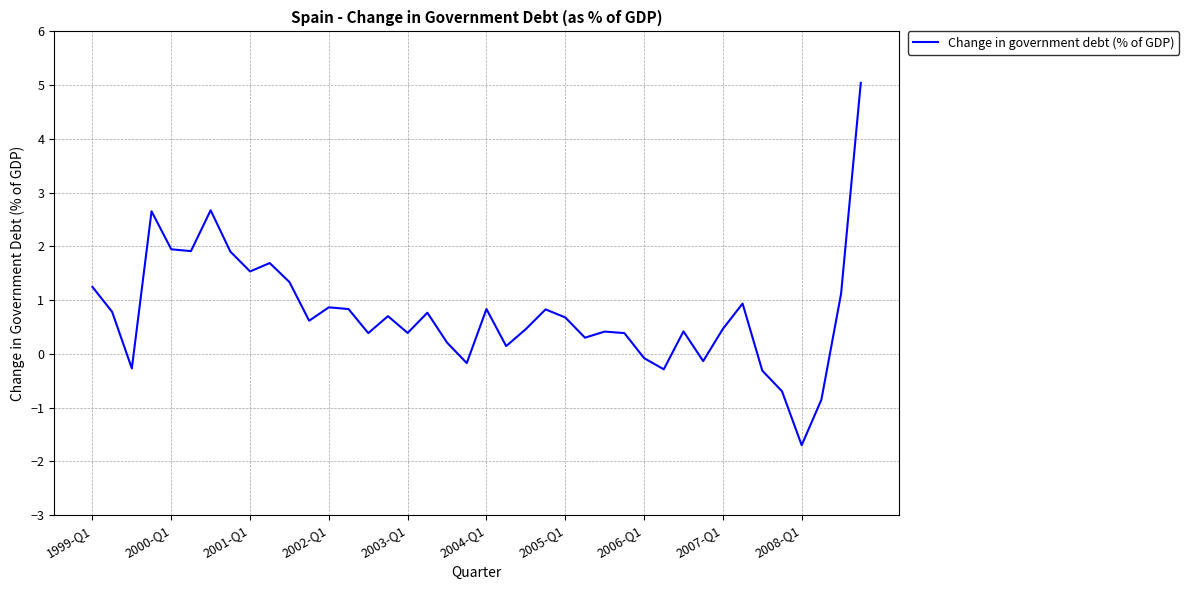

How many distinct data groups are displayed?

1